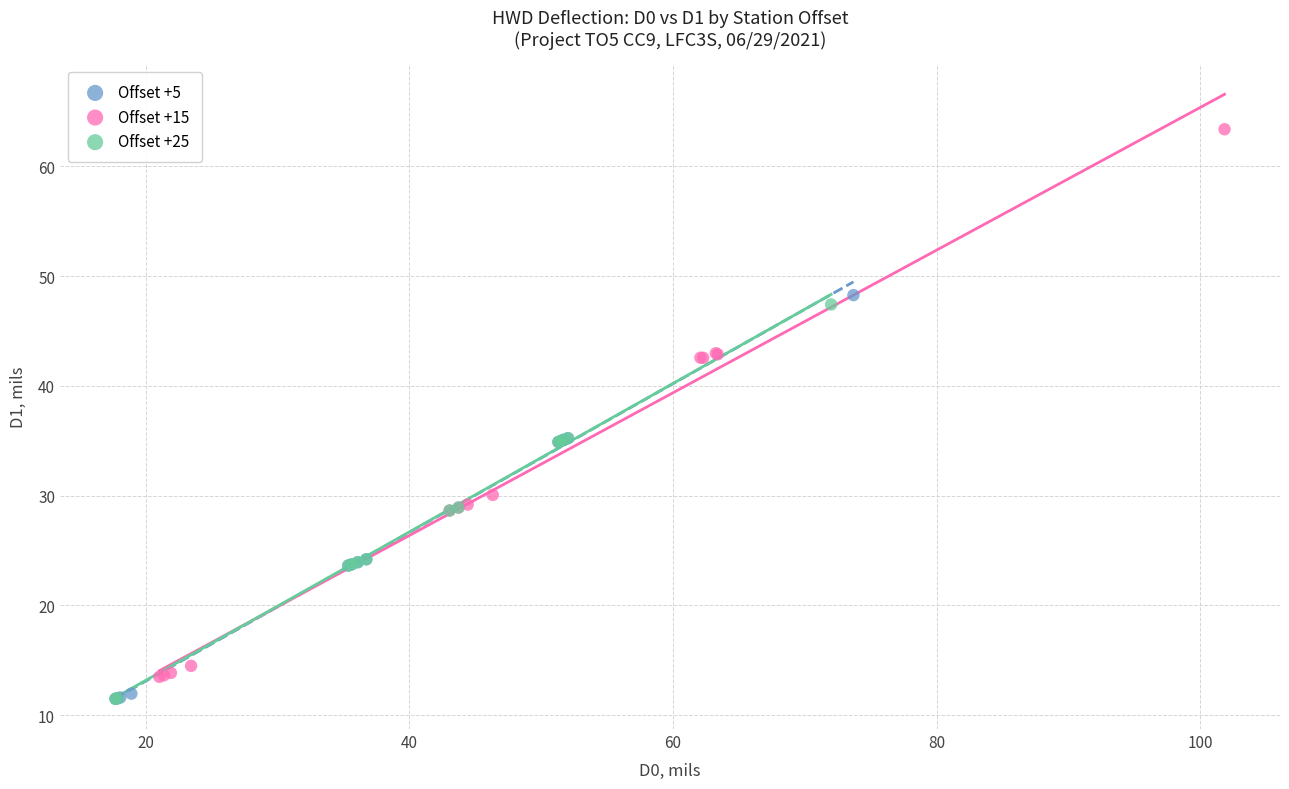

Which series has the widest spread of Y values?

Offset +15